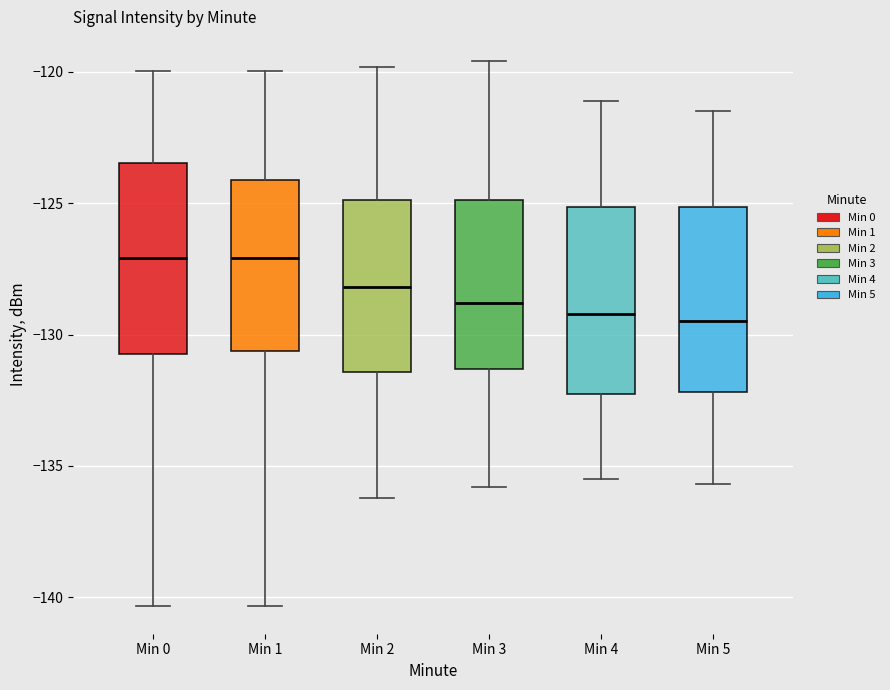

Reading left to right, read every box against the y-axis: the position of its median line, the range the box covers, and the ends of its whiskers. The values are not printed on the chart, so give them approximately, as read against the axis.

Min 0: median -127.0, box -130.5 to -123.5, whiskers -140.5 to -120.0
Min 1: median -127.0, box -130.5 to -124.0, whiskers -140.5 to -120.0
Min 2: median -128.0, box -131.5 to -125.0, whiskers -136.0 to -120.0
Min 3: median -129.0, box -131.5 to -125.0, whiskers -136.0 to -119.5
Min 4: median -129.0, box -132.5 to -125.0, whiskers -135.5 to -121.0
Min 5: median -129.5, box -132.0 to -125.0, whiskers -135.5 to -121.5